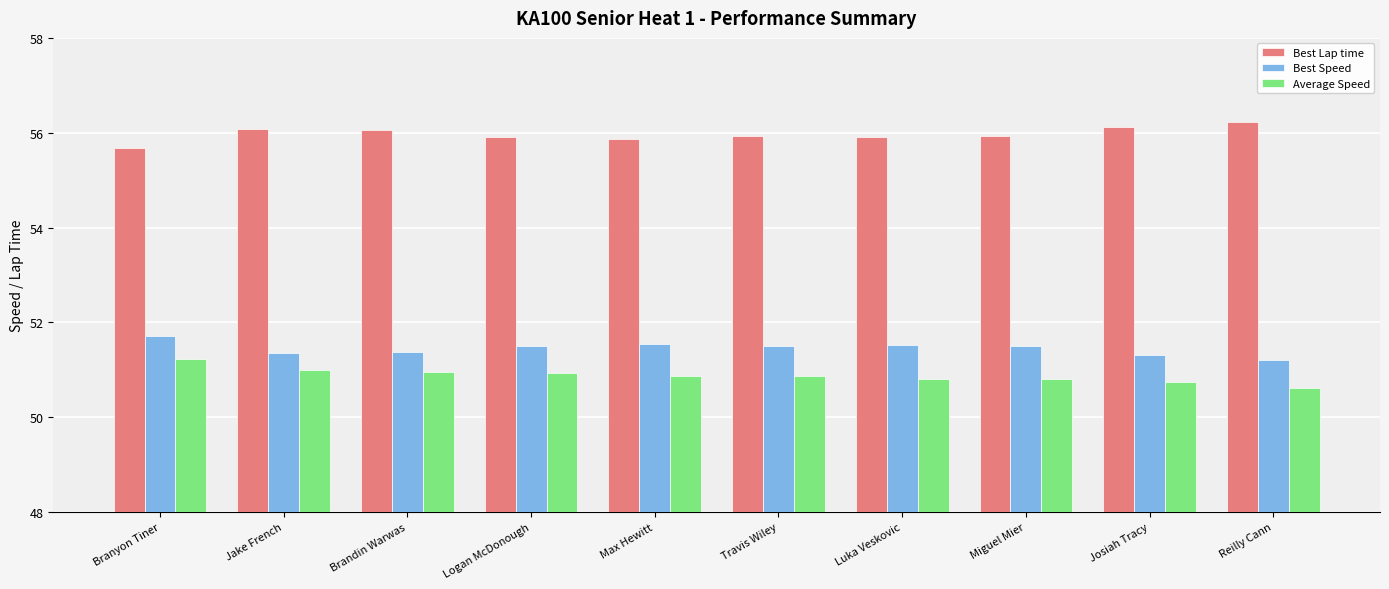

What is the label of the 10th bar from the right?

Branyon Tiner